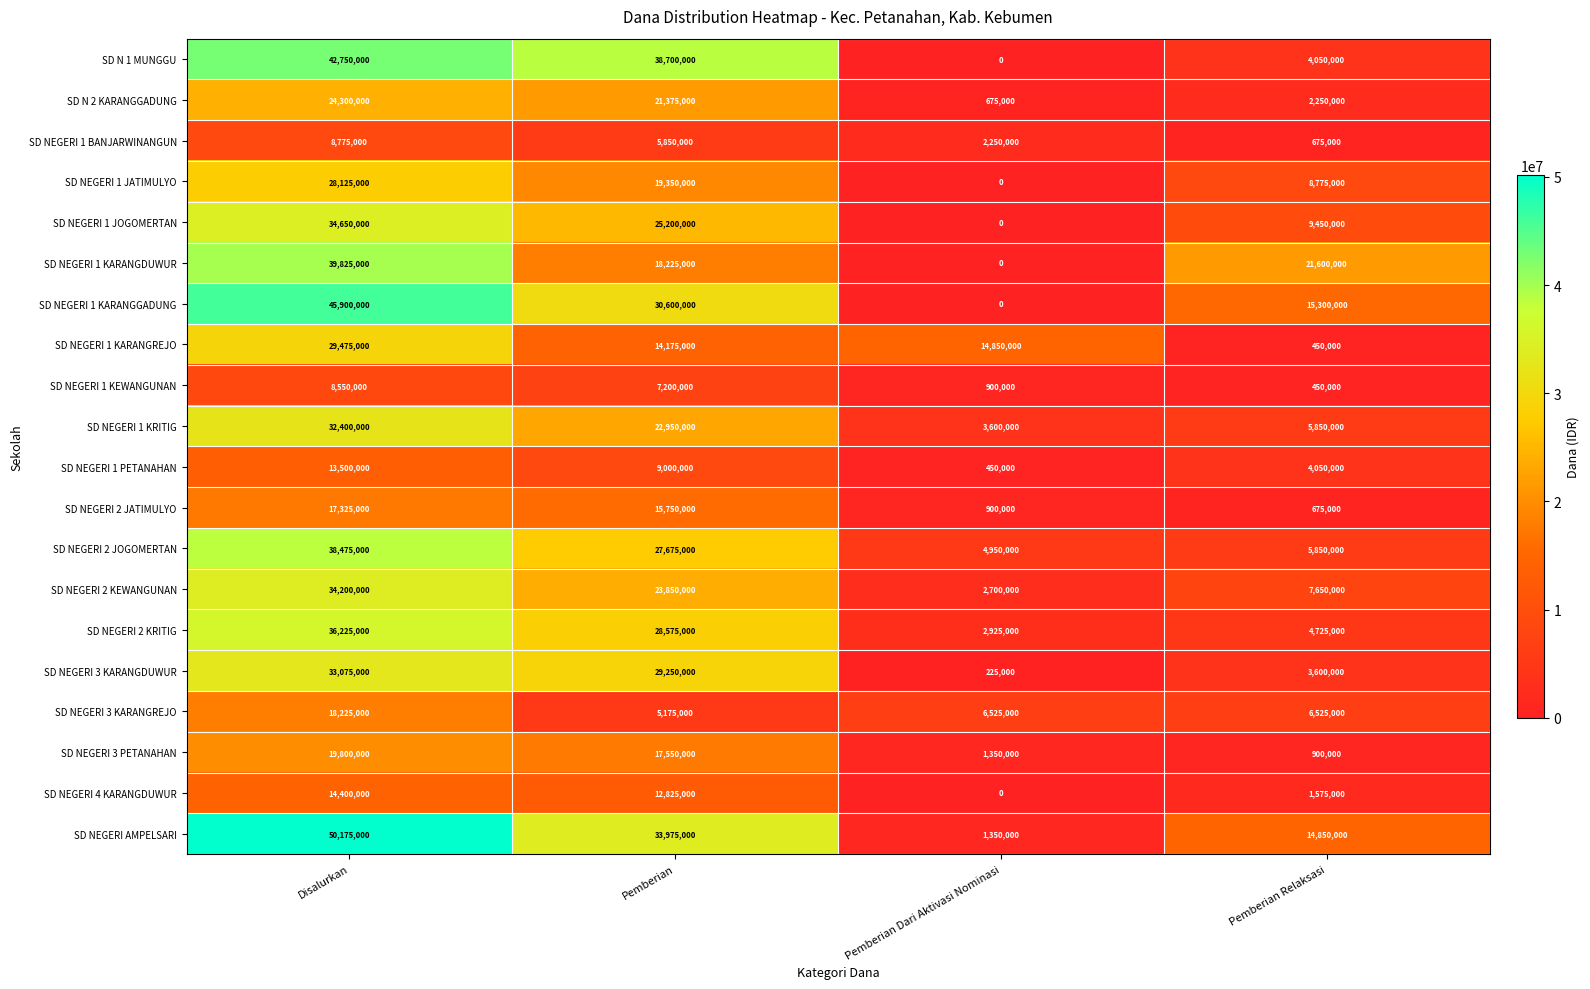

At which category does the chart reach its minimum across all series?

Pemberian Dari Aktivasi Nominasi